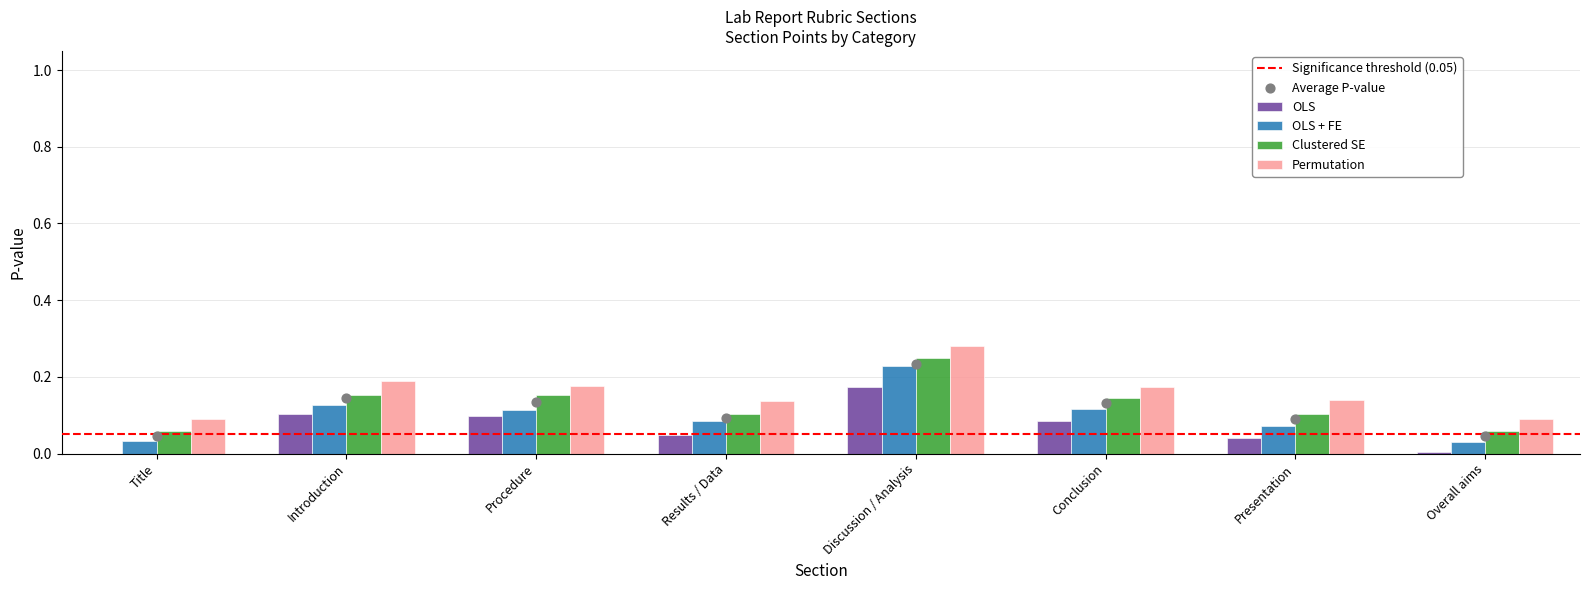

Is the value of Clustered SE at Presentation greater than the value of OLS at Discussion / Analysis?

No